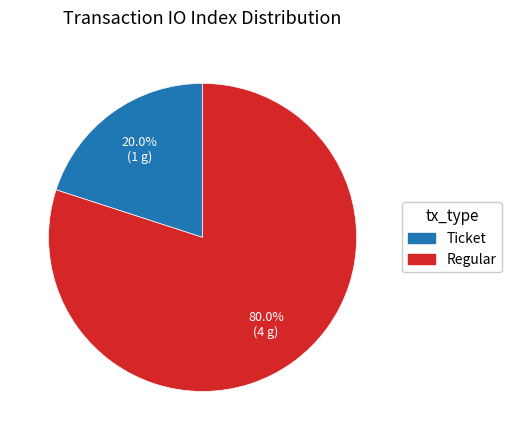

What is the majority slice?

Regular